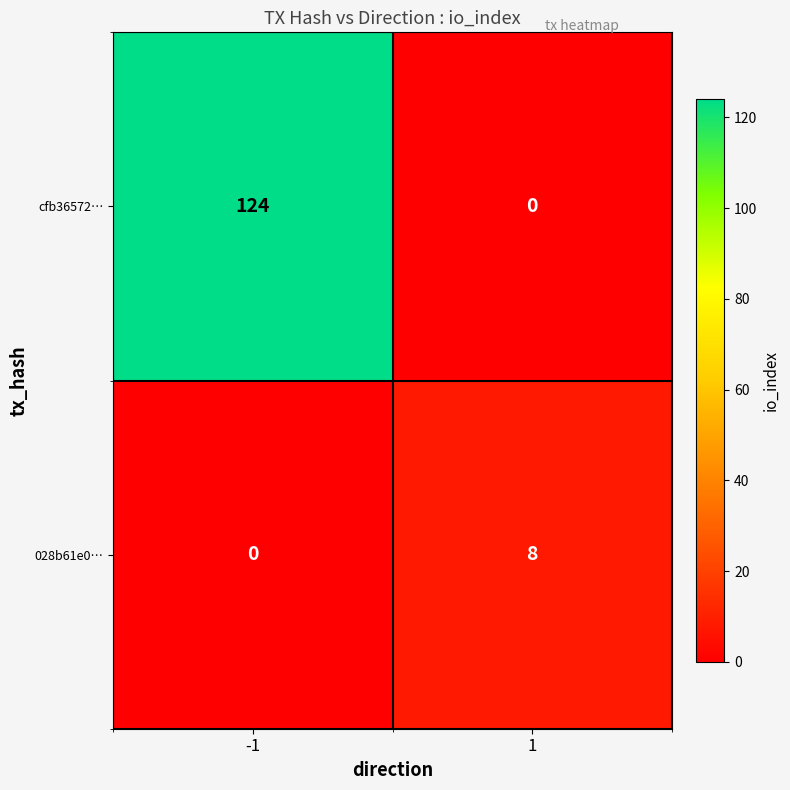

What is the difference between the maximum and minimum values in the cfb36572… series?

124